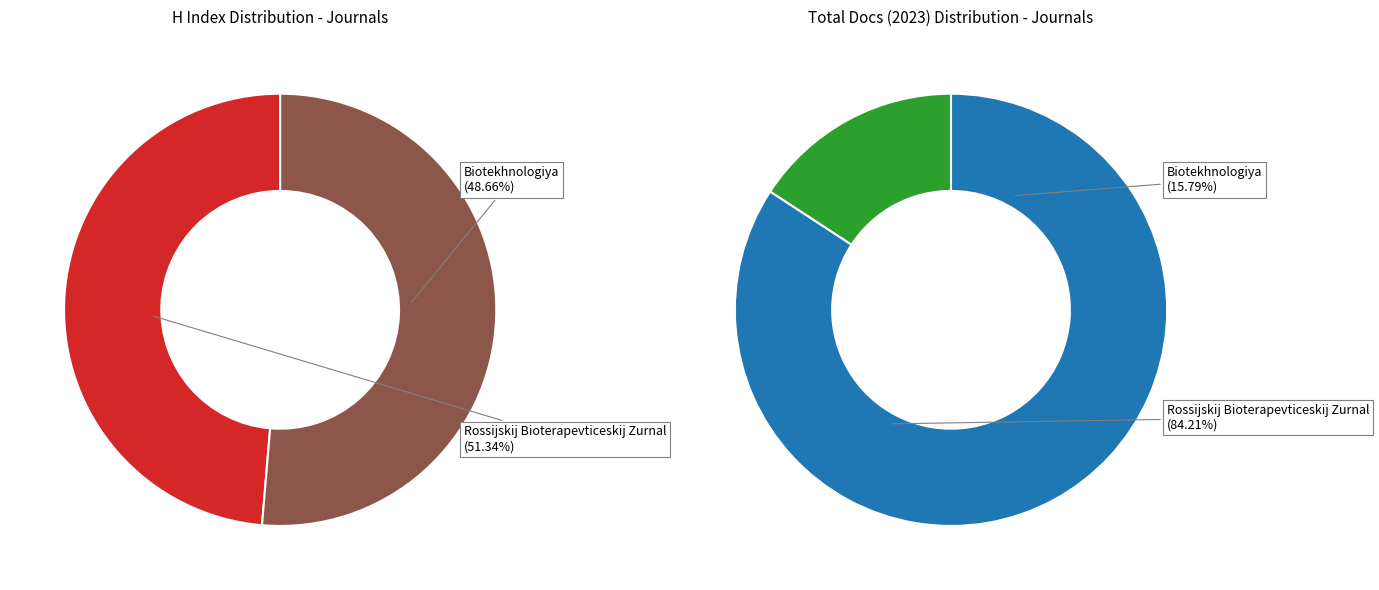

To the nearest percent, what is the combined percentage of Rossijskij Bioterapevticeskij Zurnal and Biotekhnologiya?

100%